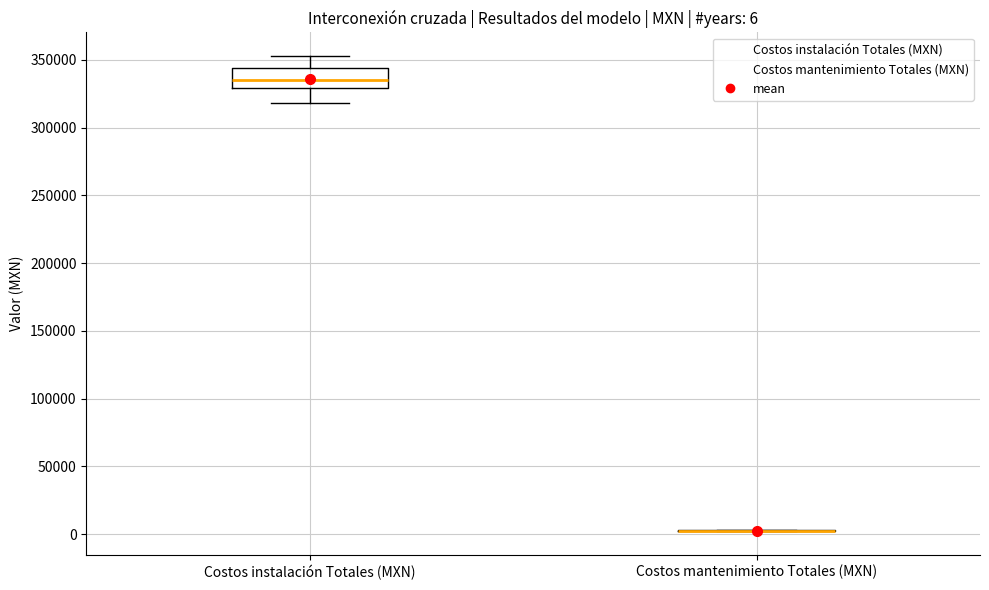

Comparing the boxes themselves (not the whiskers), which one is the tallest?

Costos instalación Totales (MXN)